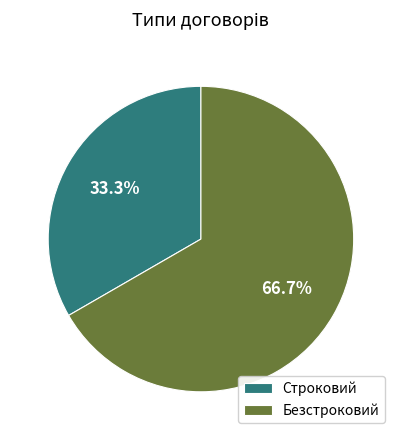

What is the majority slice?

Безстроковий